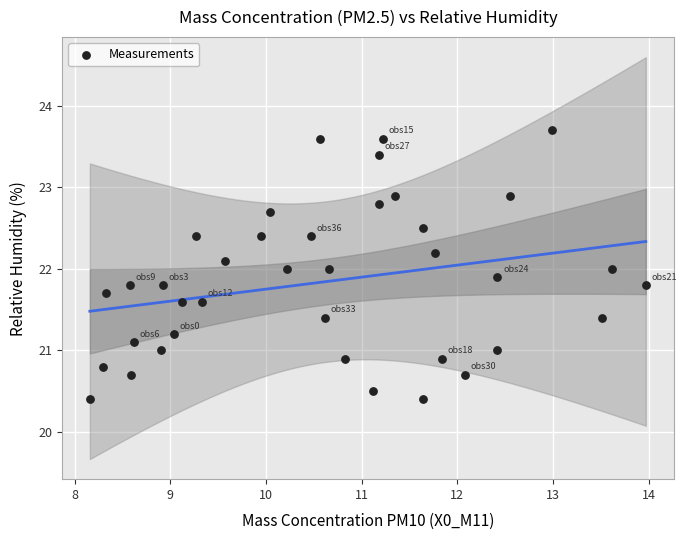

What is the range of X values (max minus min)?

5.8